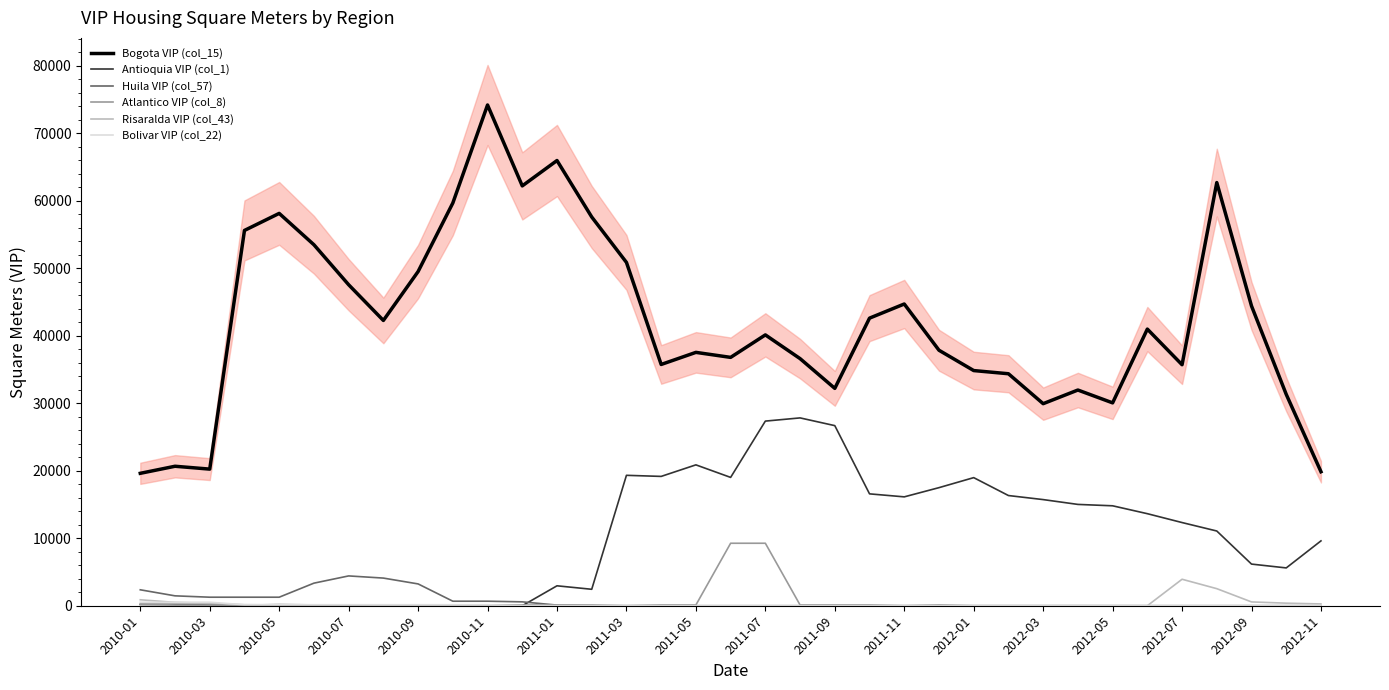

Count the number of data series in this chart.

6